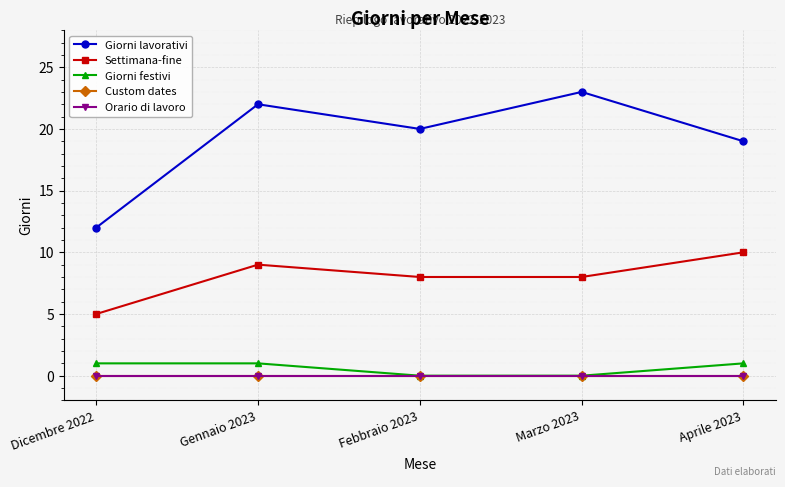

Is this an area chart (filled region under the line)?

No